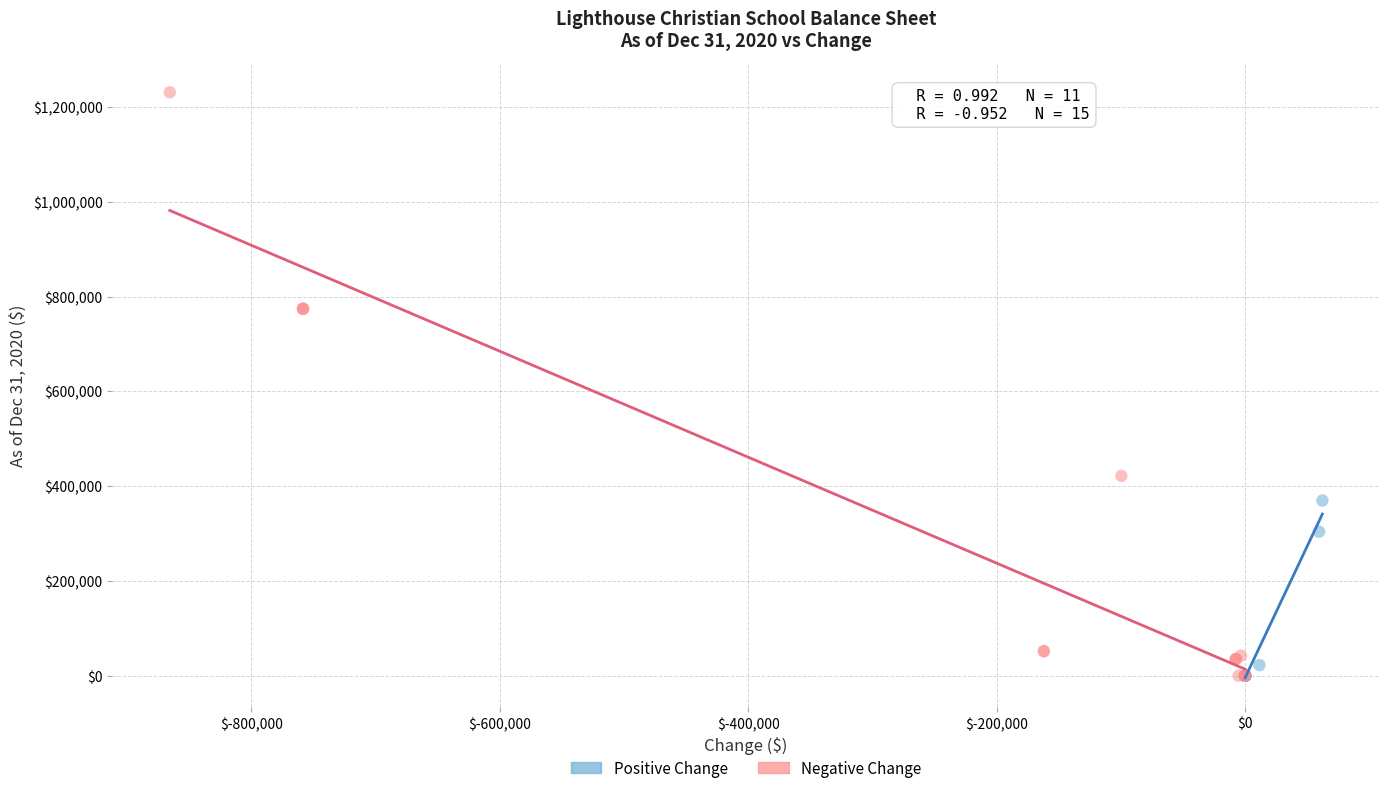

Which series has the largest Y range (max minus min)?

Negative Change